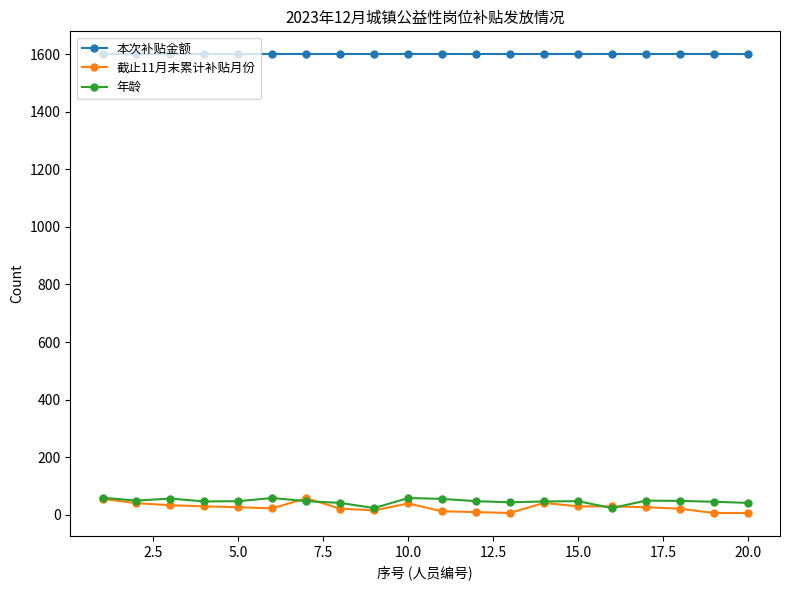

What is the maximum value shown in the chart?

1600